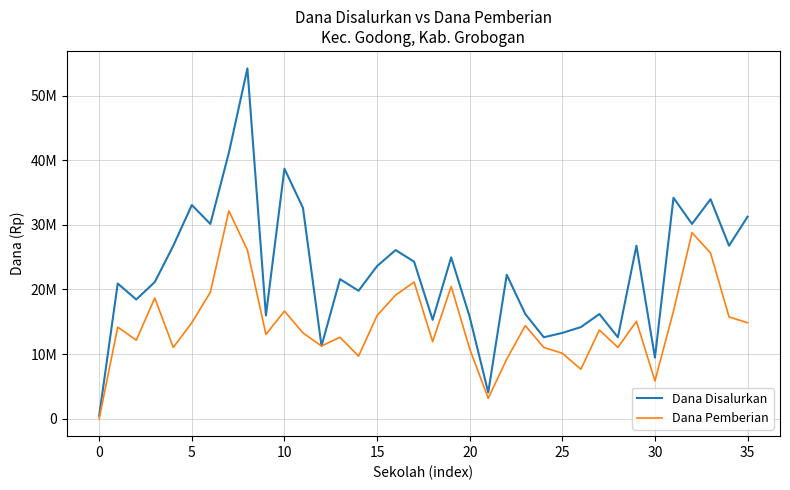

What are all the series names shown in the legend?

Dana Disalurkan, Dana Pemberian